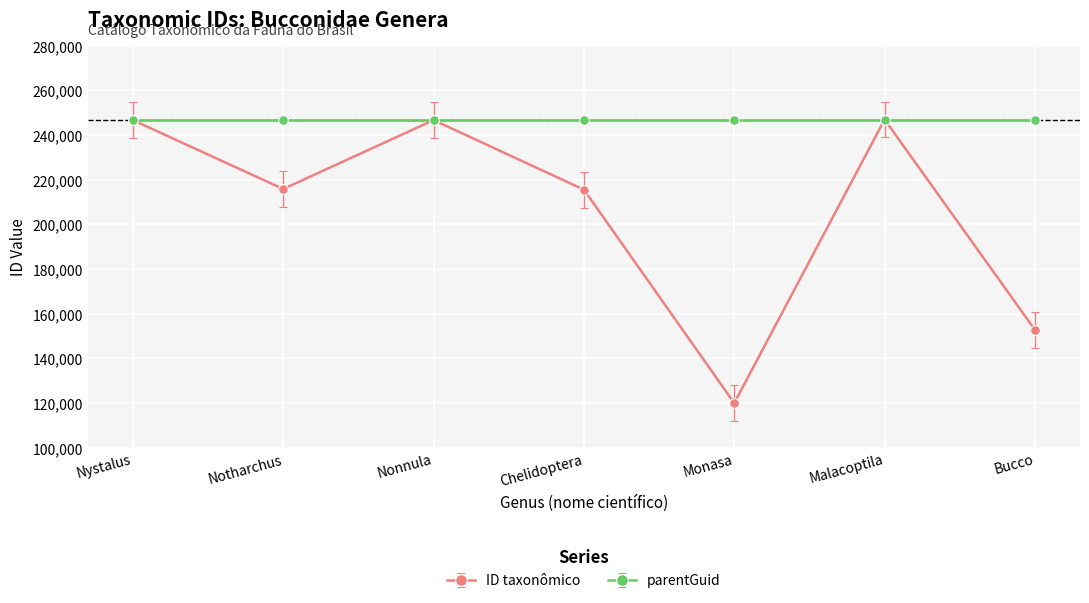

What is the minimum value for parentGuid?

246618